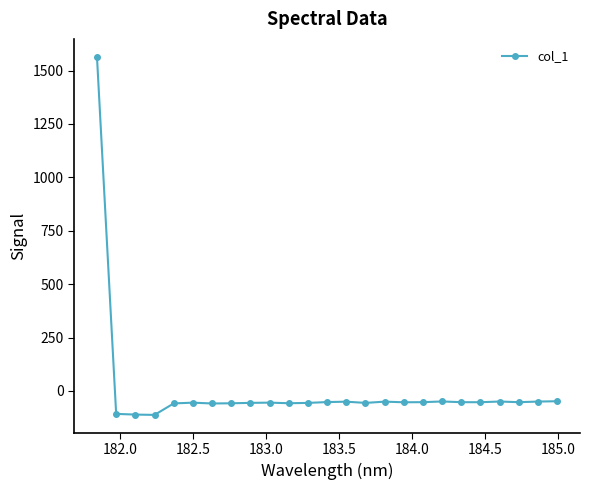

What is the value of the 20th point from the left?

-52.8